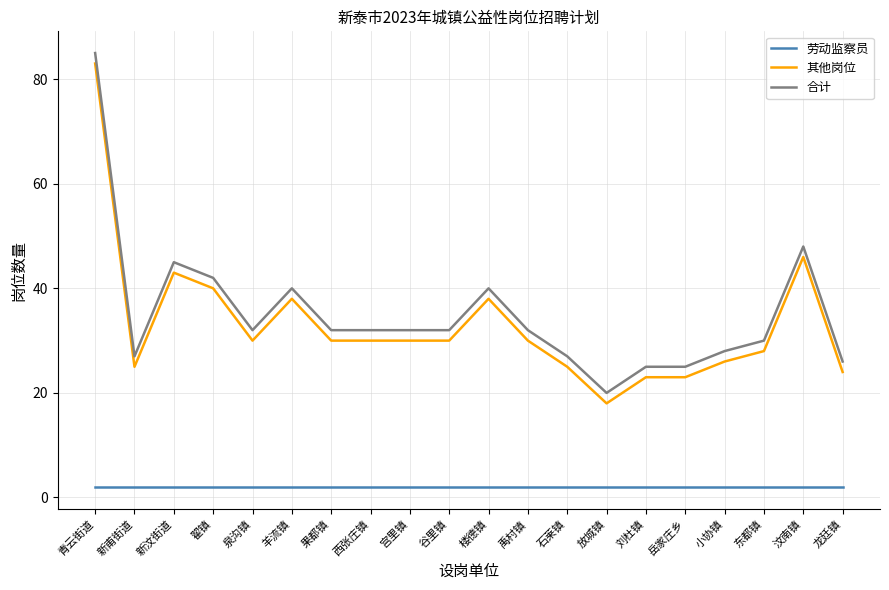

What is the total value across all series at 泉沟镇?

64